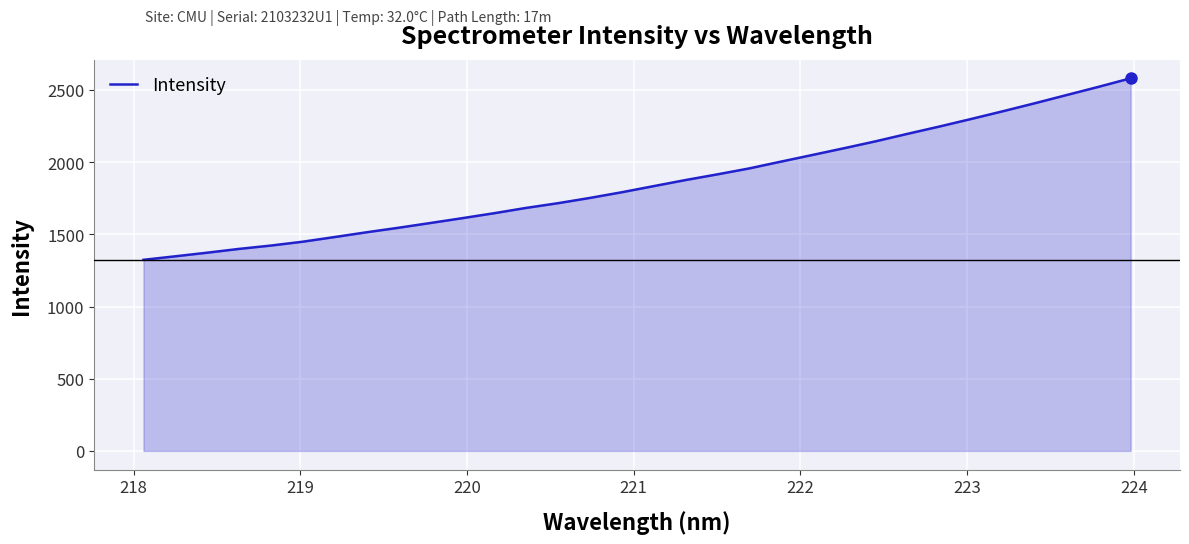

What is the difference between the maximum and minimum values?

1257.4